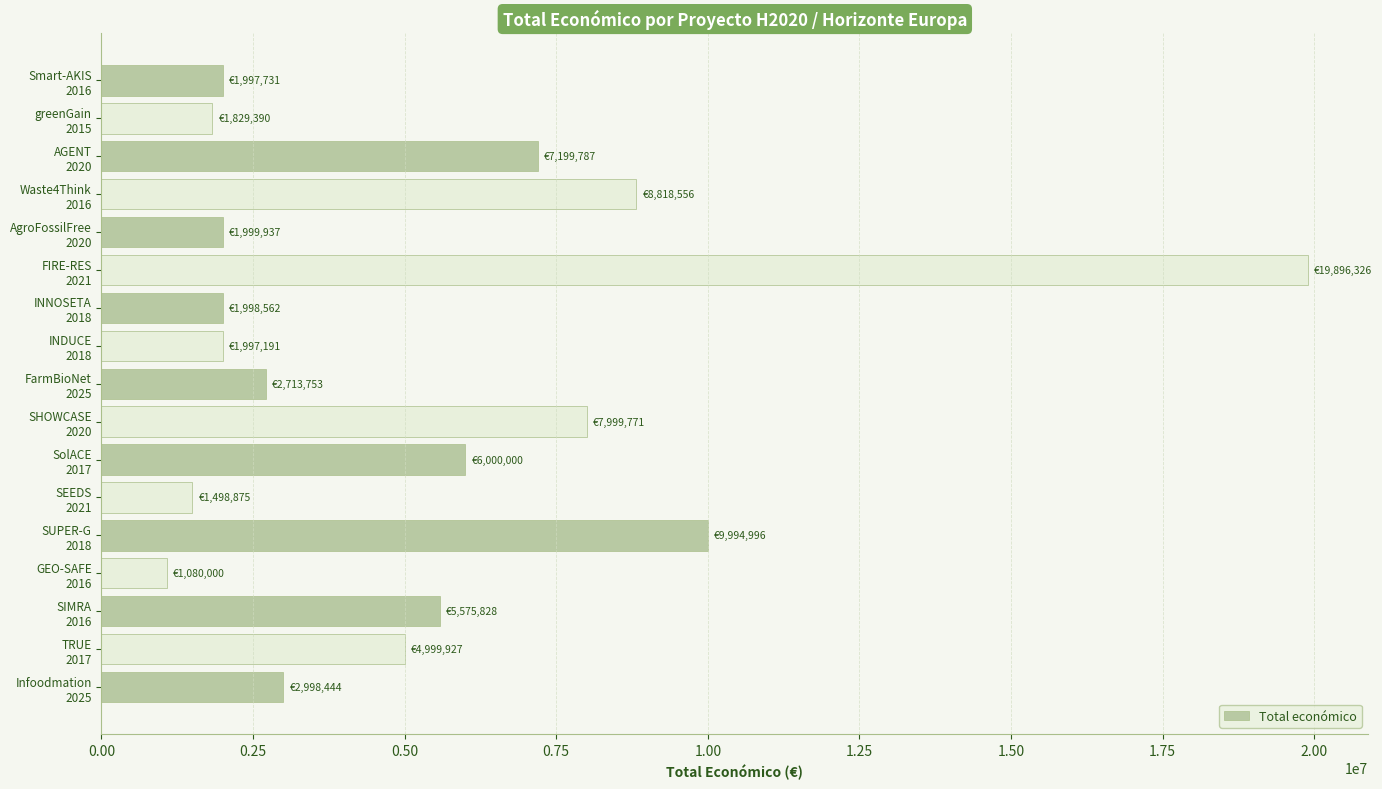

What is the greatest value displayed?

19896326